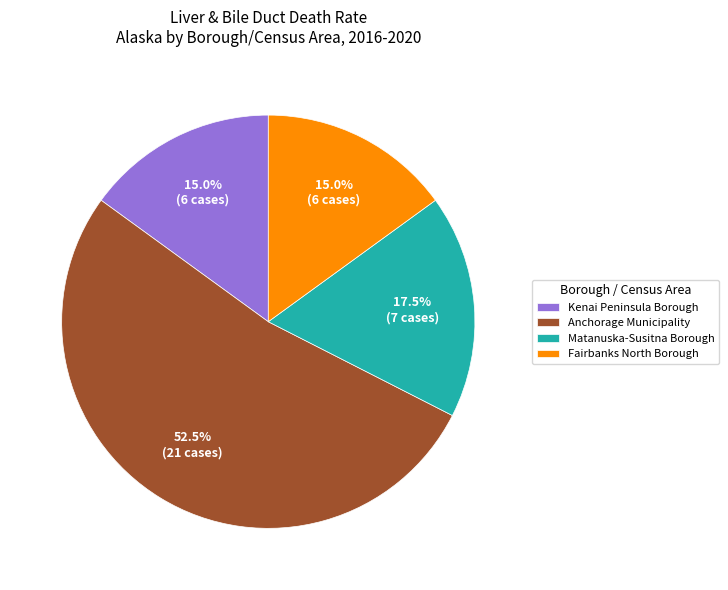

Approximately how many times larger is the value at Anchorage Municipality compared to Matanuska-Susitna Borough?

3.0